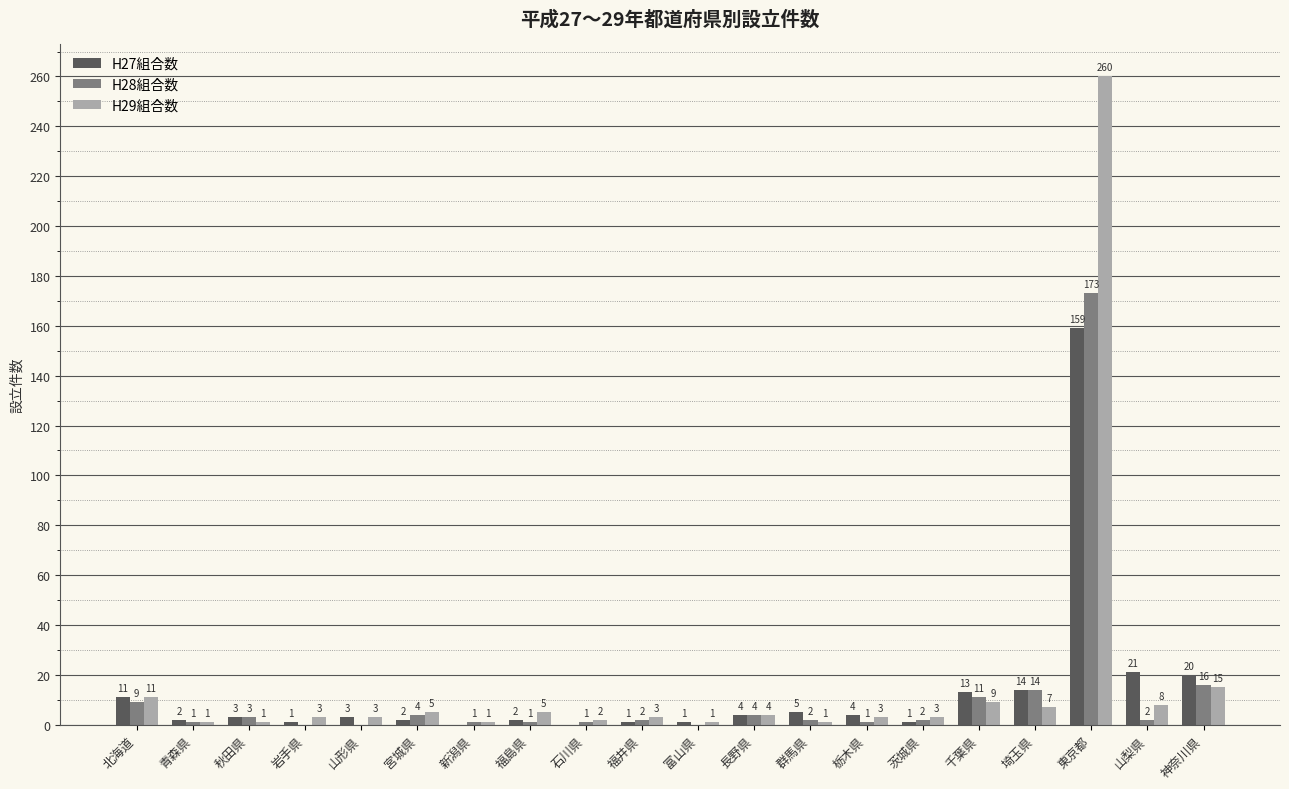

The H27組合数 series shows 35 at 神奈川県. True or false?

False